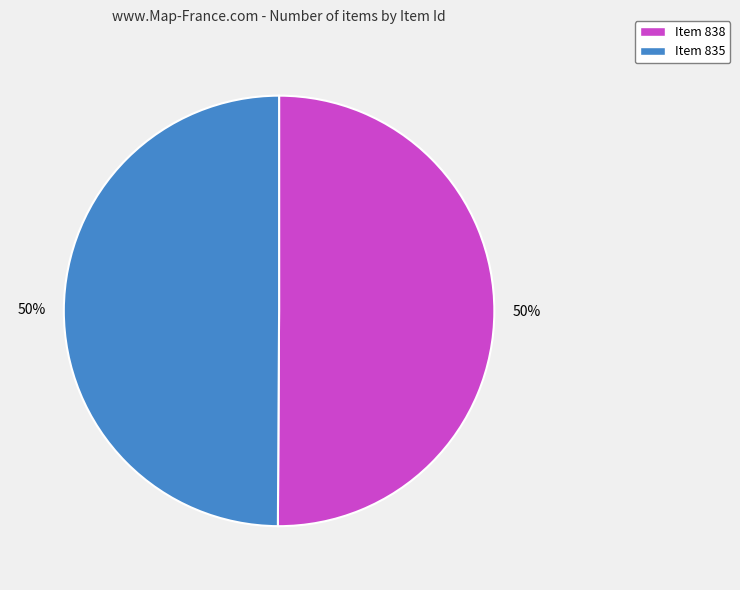

Approximately how many times larger is the value at Item 835 compared to Item 838?

1.0